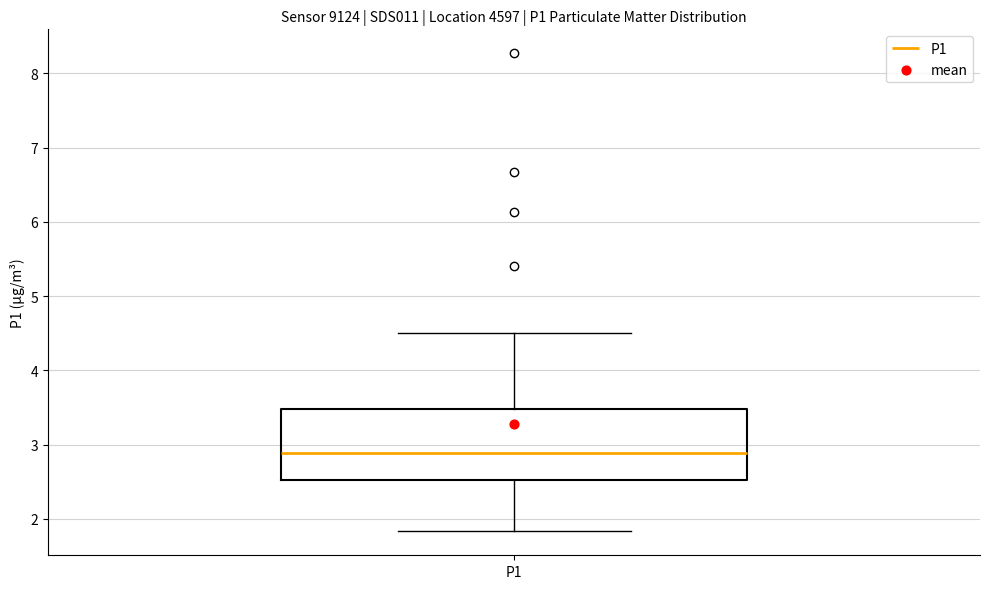

Transcribe this box plot: give where the median line is, the range the box spans, and where the two whiskers end, as read against the y-axis. The values are not printed on the chart, so give them approximately, as read against the axis.

median 2.9, box 2.5 to 3.5, whiskers 1.8 to 4.5